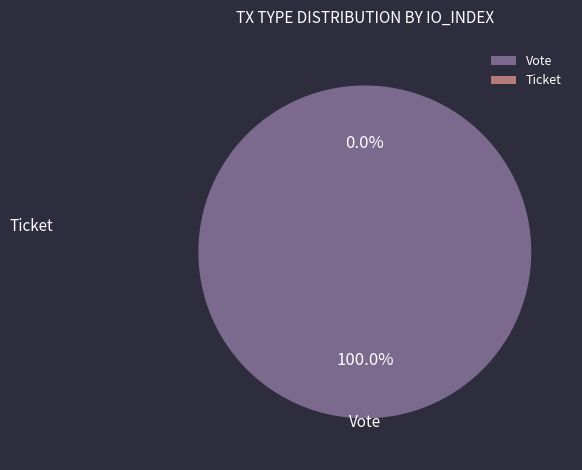

Does any single category account for the majority?

Yes